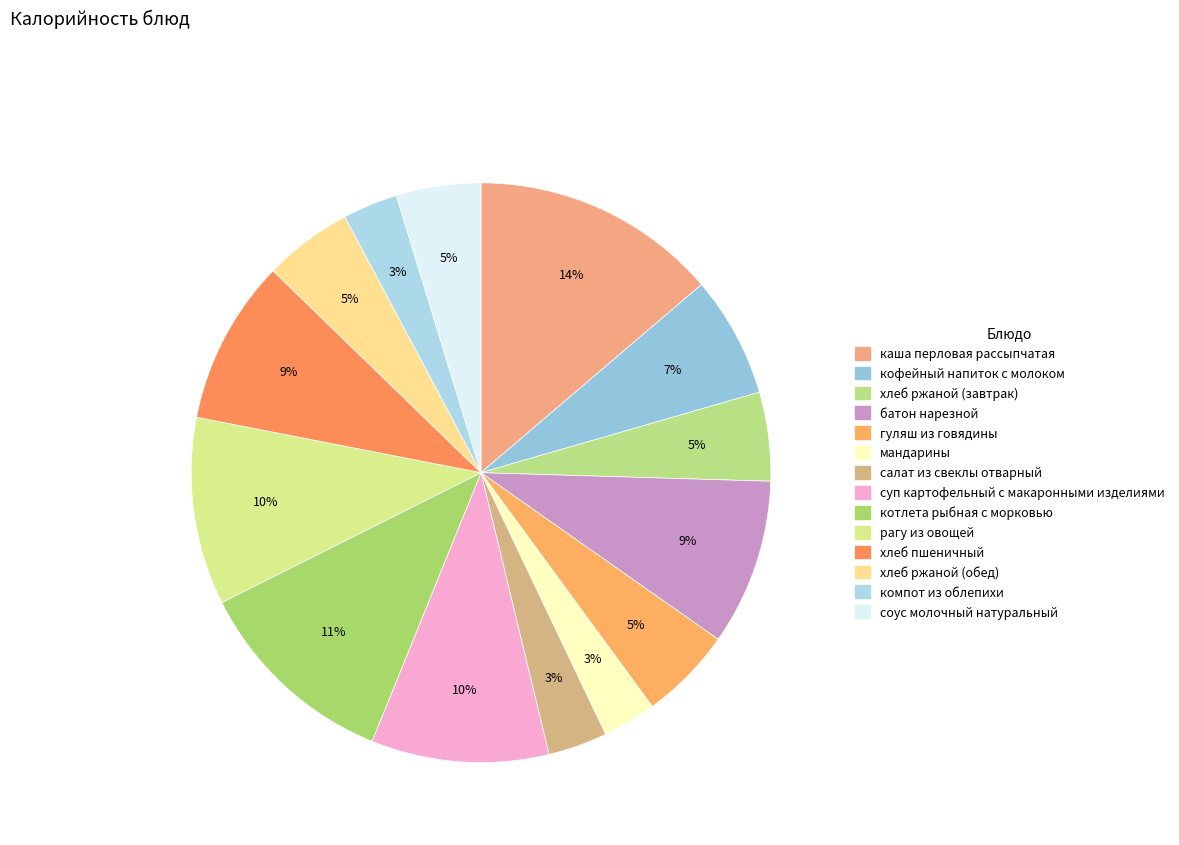

How many slices are in this pie chart?

14